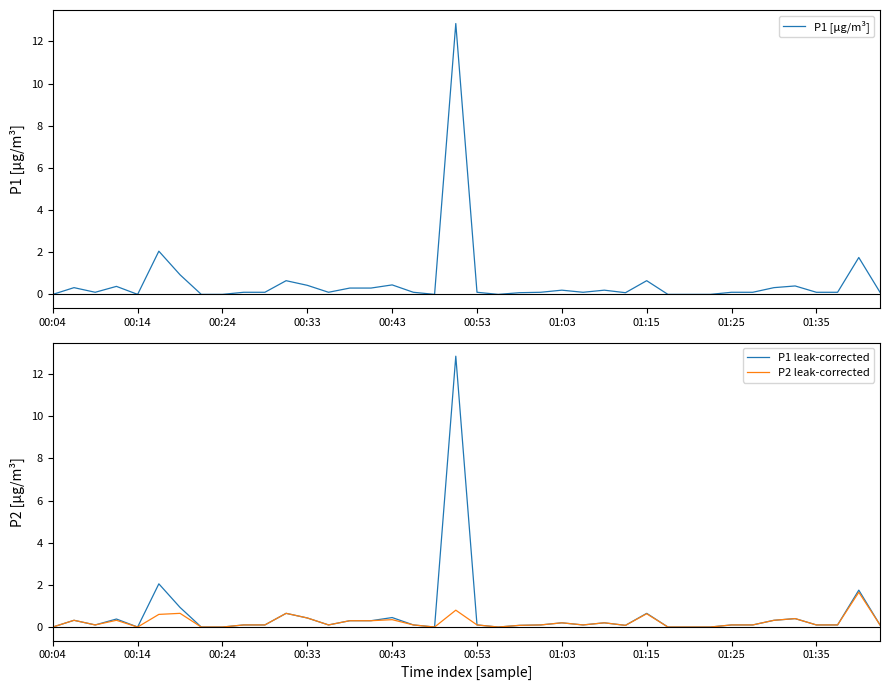

True or false: P1 [µg/m³] and P1 leak-corrected cross at least once.

False